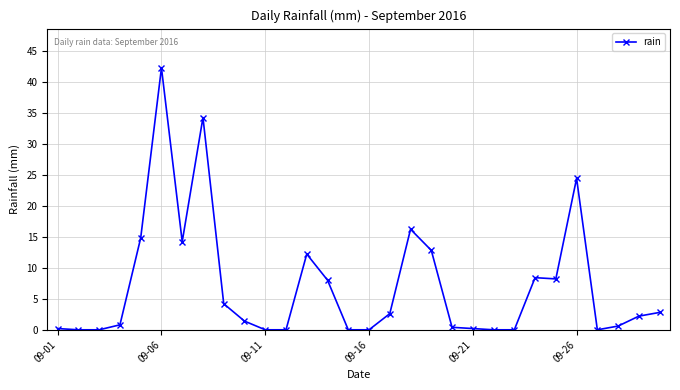

What is the value of the 13th point from the left?

12.2